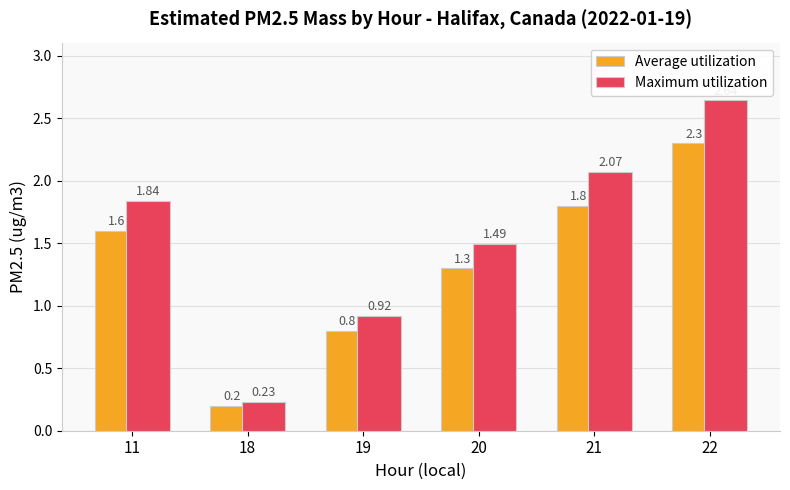

Rank the series by their maximum value, from highest to lowest.

Maximum utilization, Average utilization